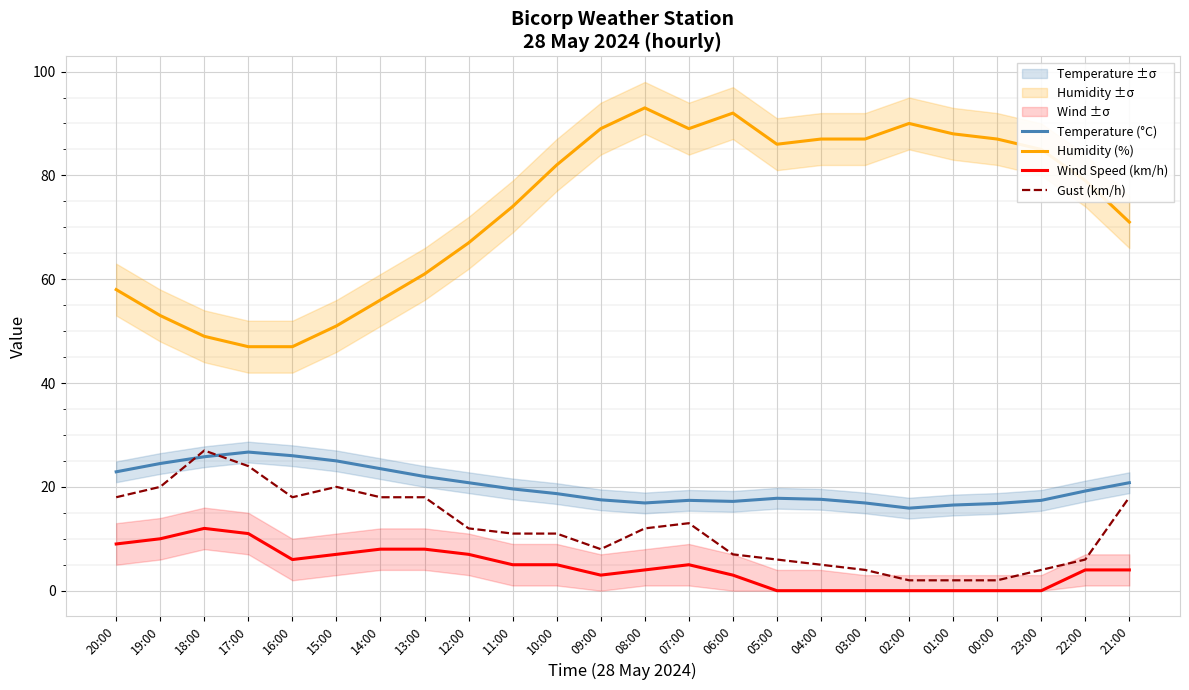

The value of Humidity (%) at 03:00 is 87.0. True or false?

True